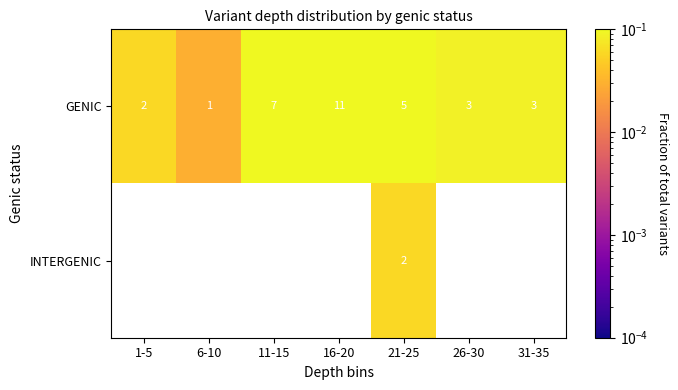

Is the value of GENIC at 16-20 greater than the value of INTERGENIC at 21-25?

Yes